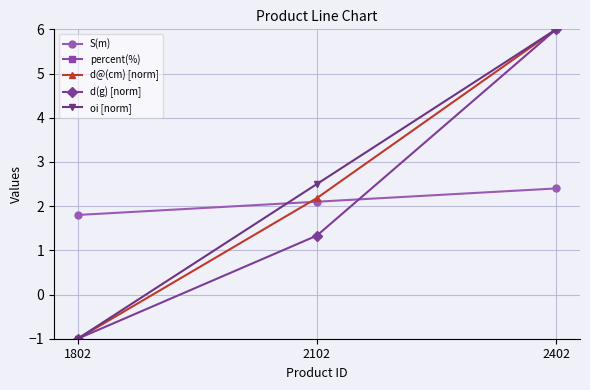

Does the chart display data point markers on the line(s)?

Yes